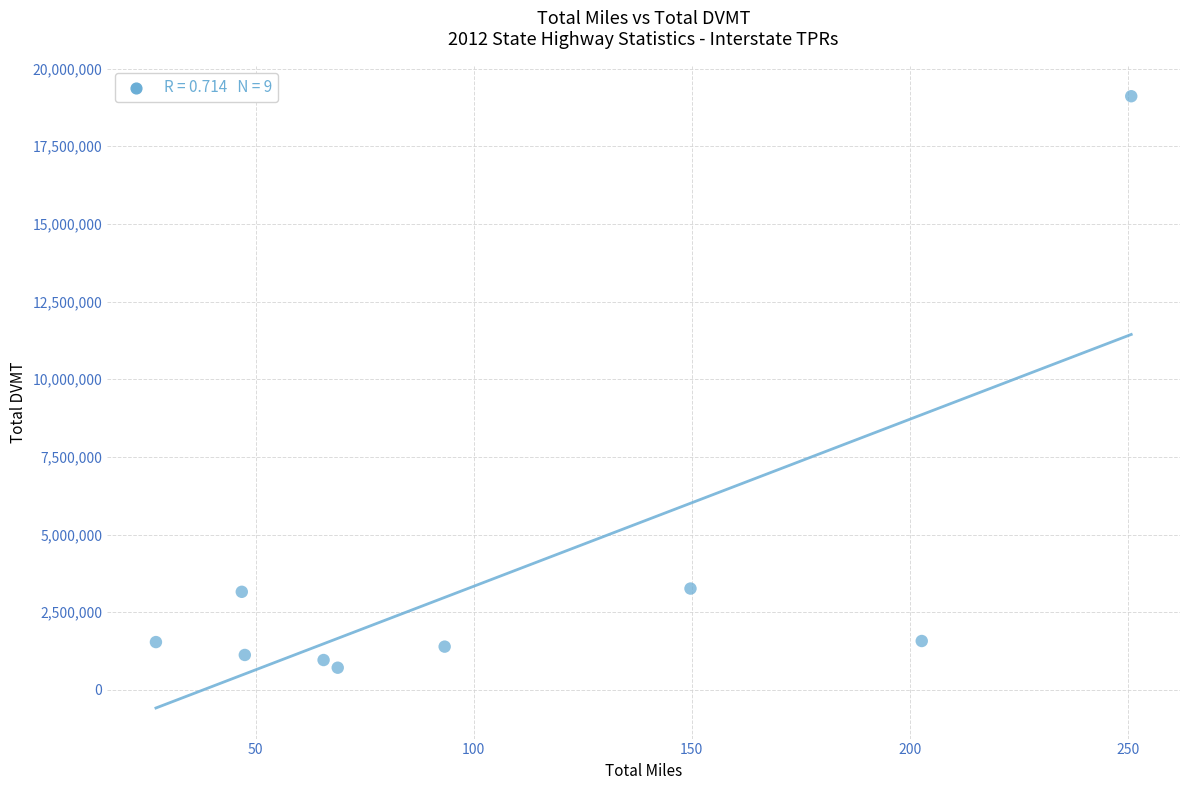

What is the average Y value?

3649637.0